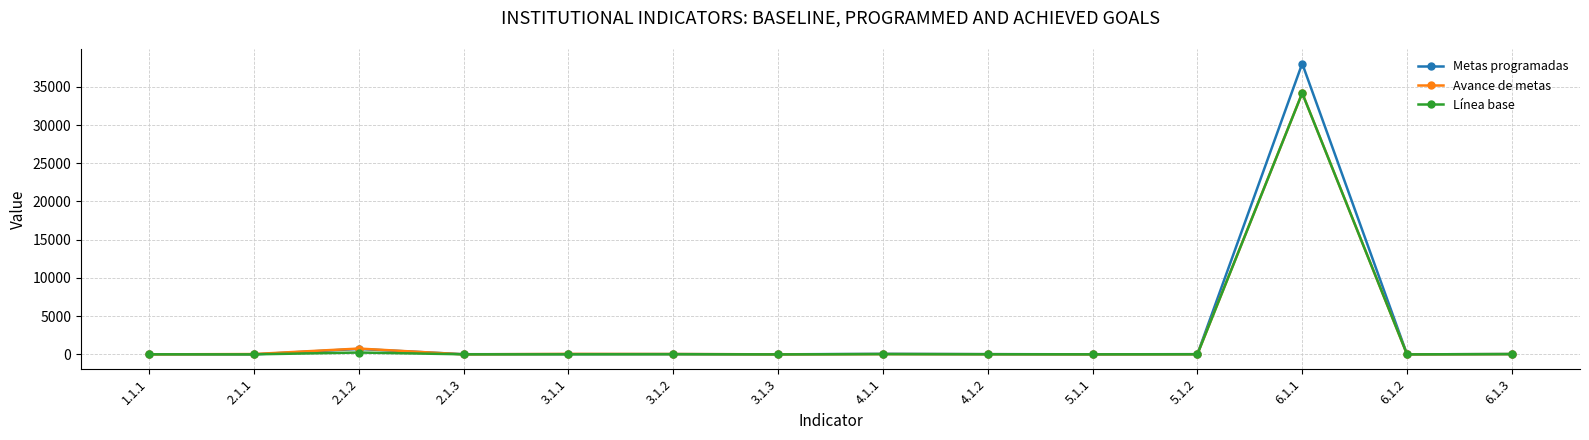

At which category is the sum across all series the highest?

6.1.1